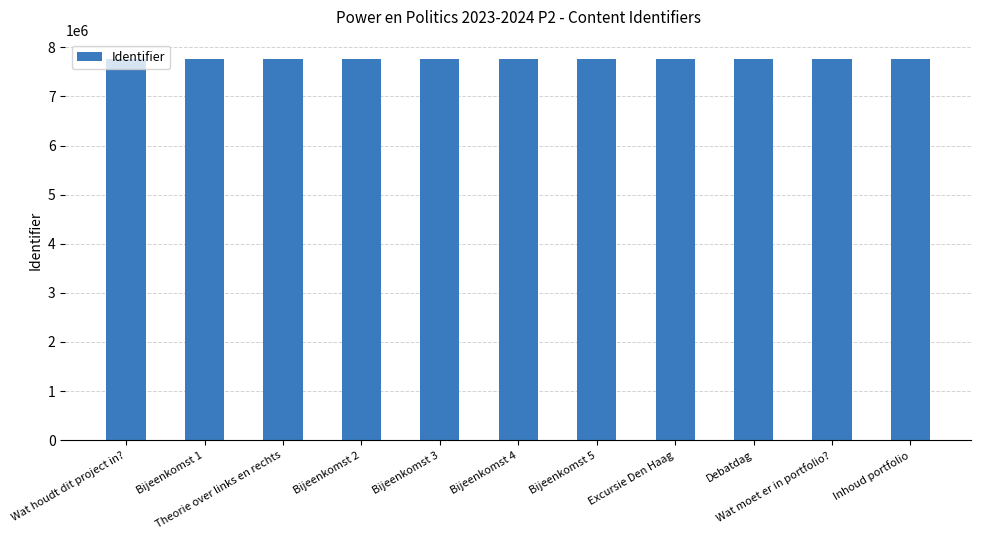

How many data points does each series have?

11